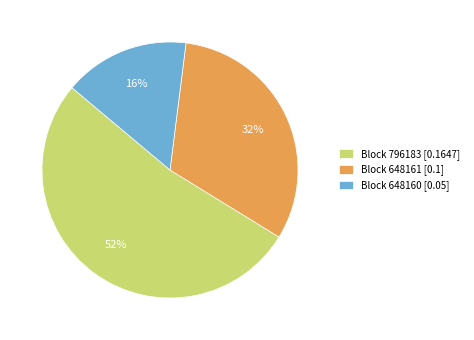

To the nearest percent, what percentage of the pie is Block 648161 [0.1]?

32%